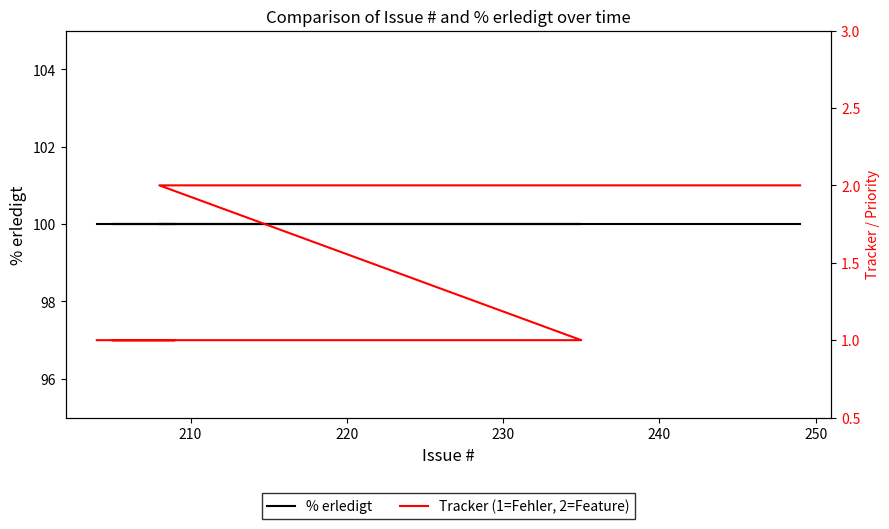

Rank the series by their maximum value, from lowest to highest.

Tracker (1=Fehler, 2=Feature), % erledigt